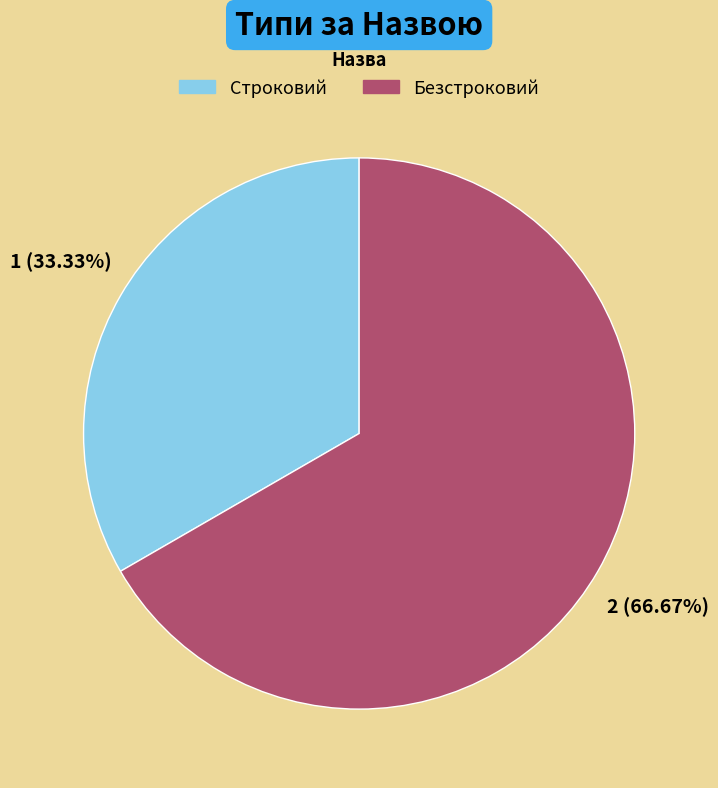

To the nearest percent, what is the combined percentage of Строковий and Безстроковий?

100%